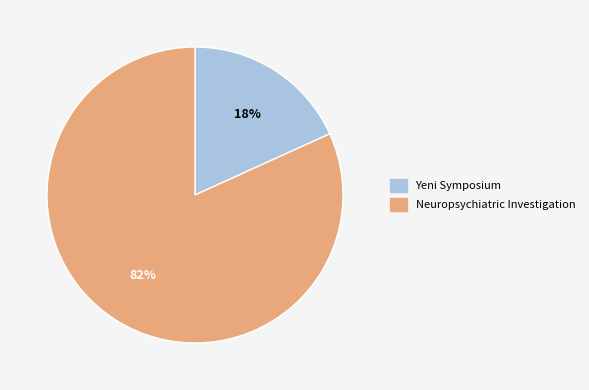

Which has a higher value, Yeni Symposium or Neuropsychiatric Investigation?

Neuropsychiatric Investigation